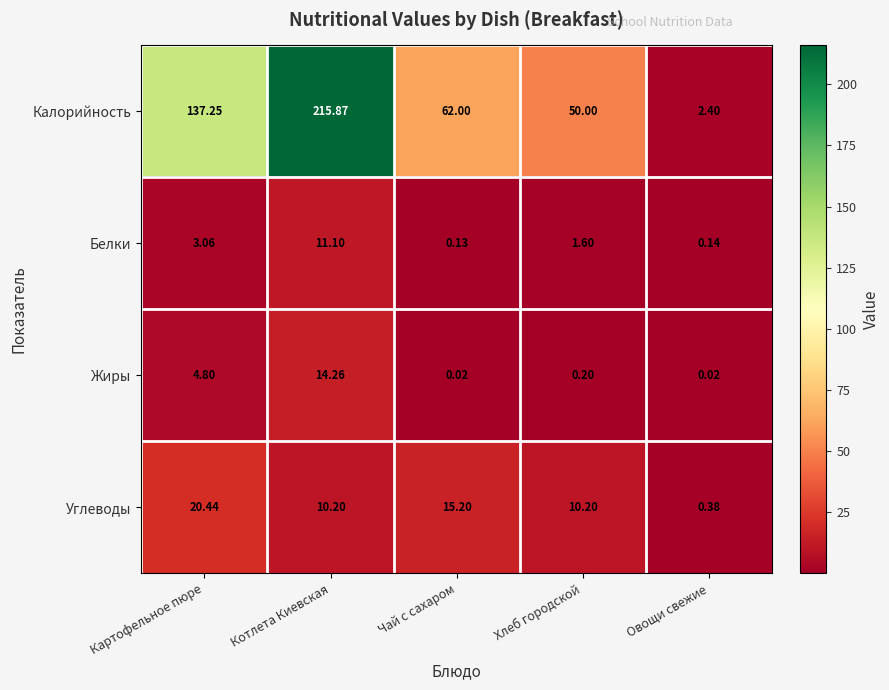

Which series has the largest total across all categories?

Калорийность